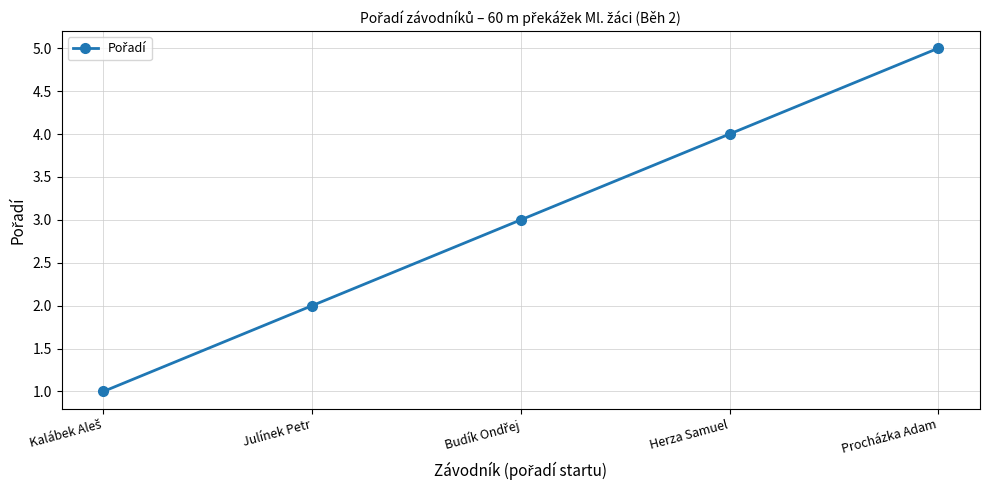

What is the label of the 5th point from the left?

Procházka Adam